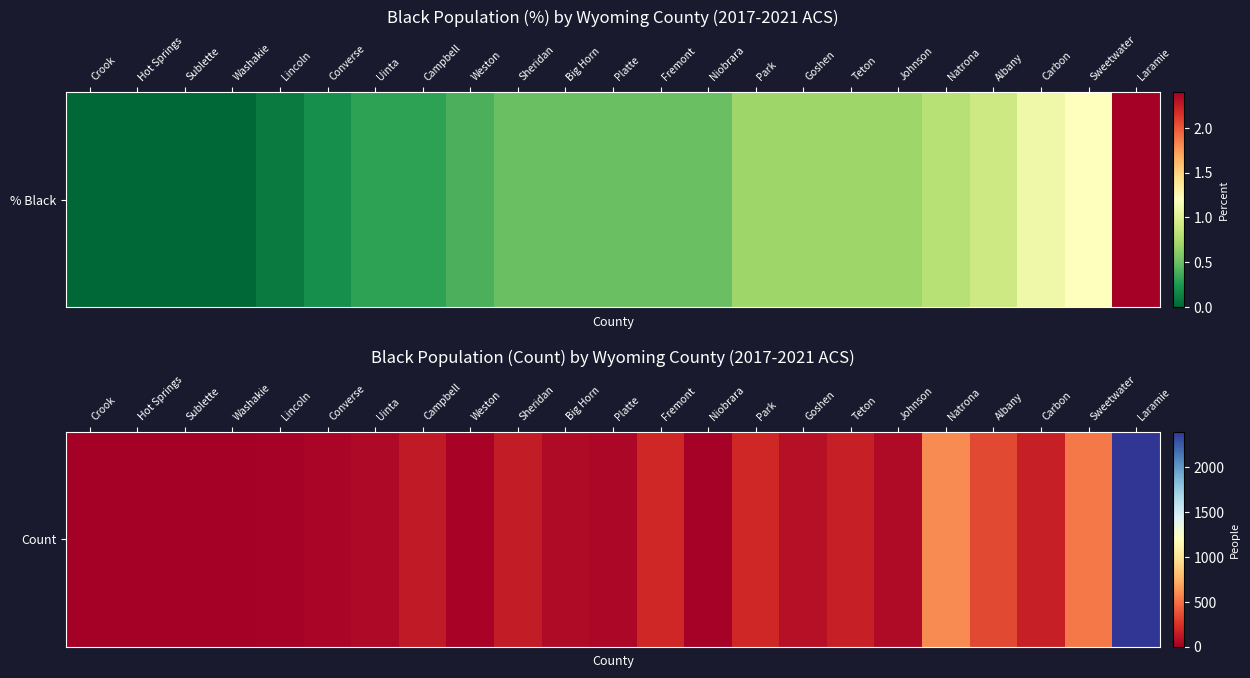

What is the change in value from Lincoln to Albany?

+323